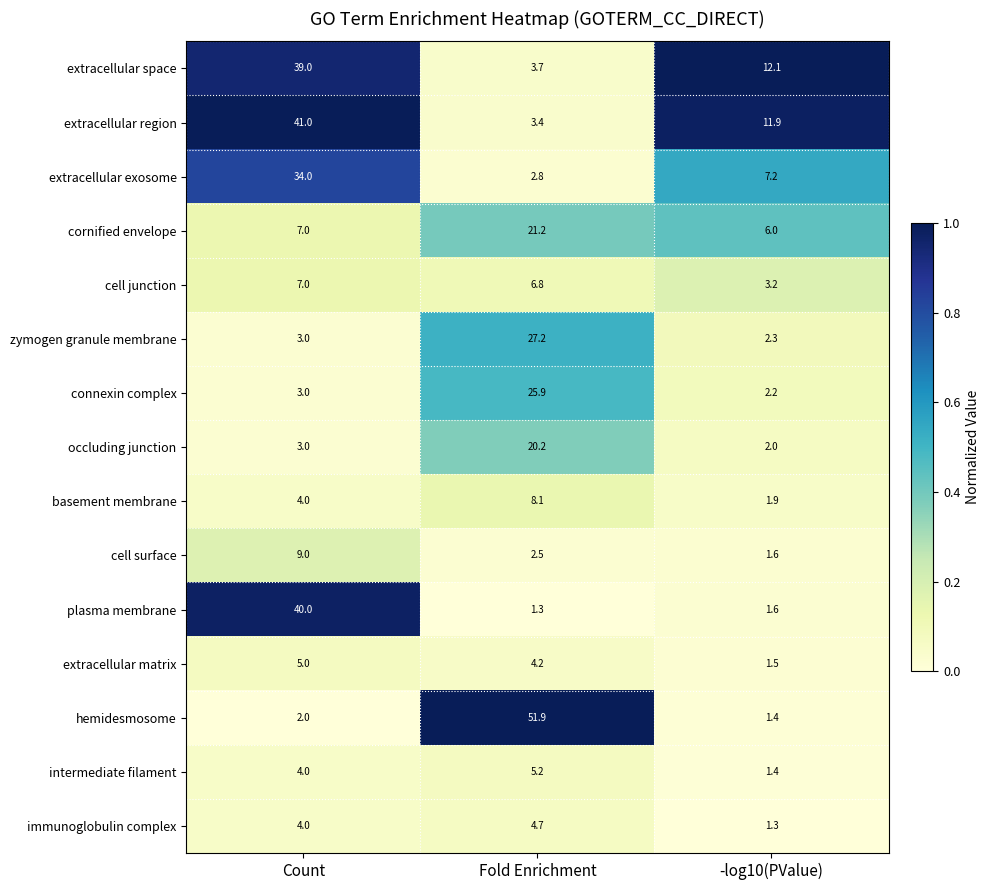

What is the sum of the cell junction values at Fold Enrichment and Count?

13.8